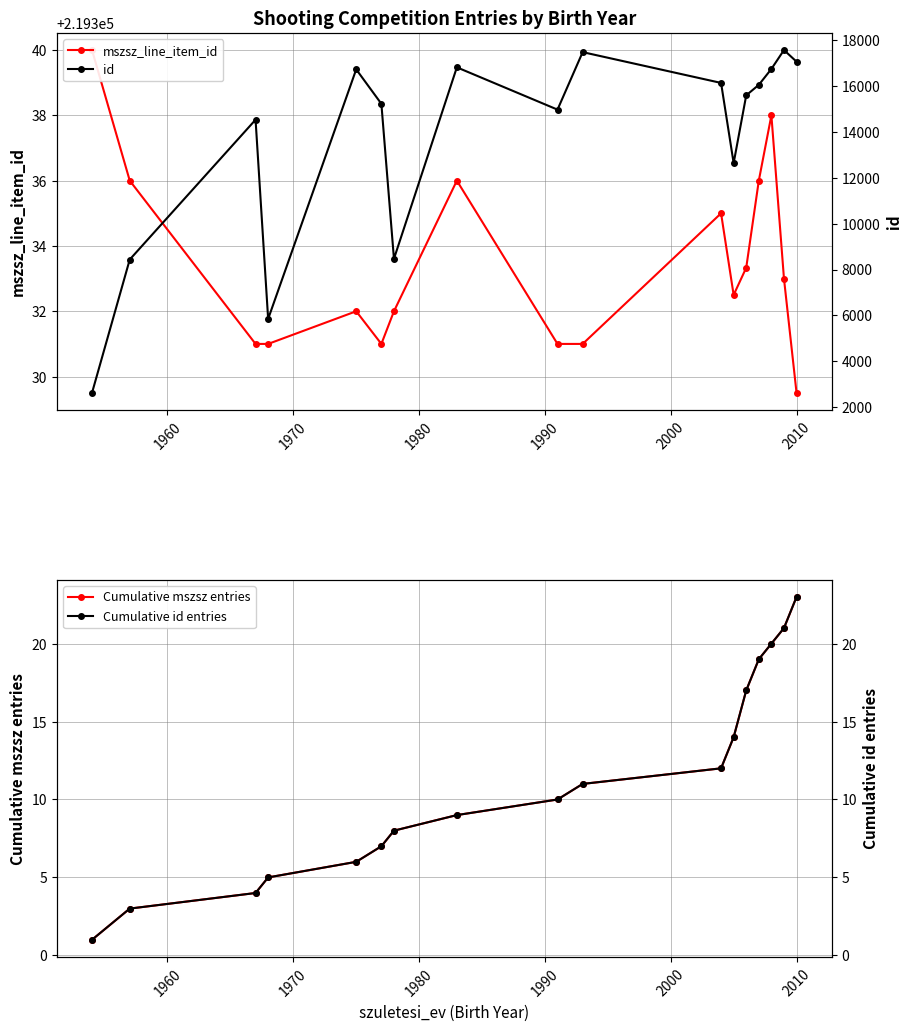

True or false: Cumulative mszsz entries has more than 0 interior local peaks.

False